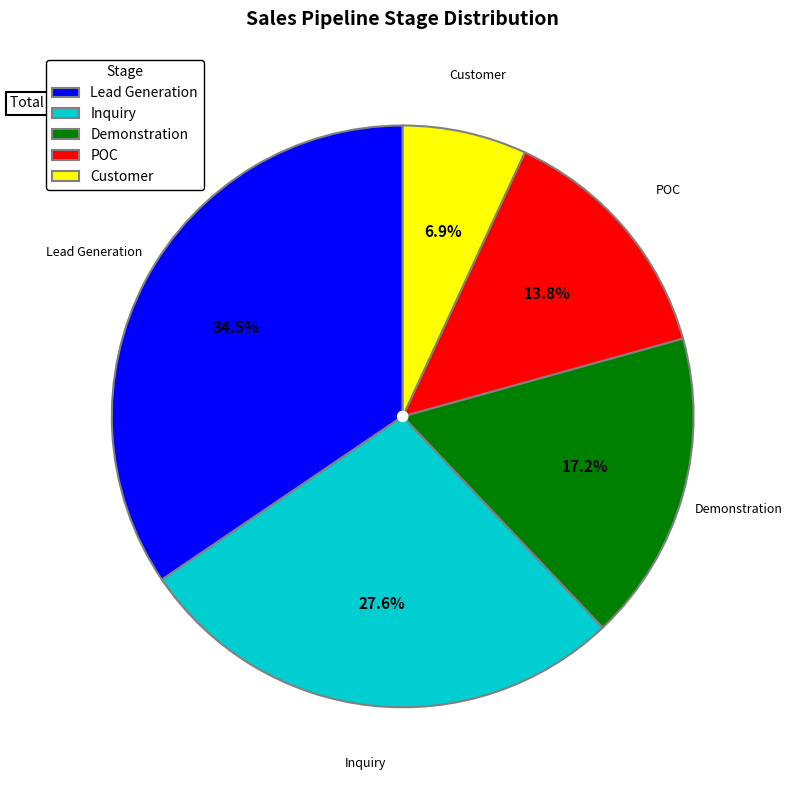

What percentage is the POC slice, to the nearest percent?

14%